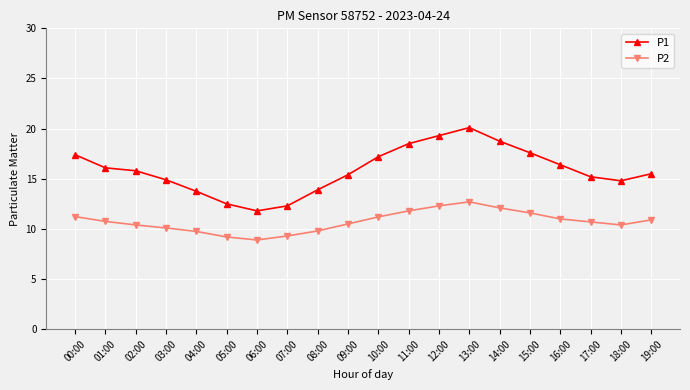

At how many categories does at least one series exceed 10?

20